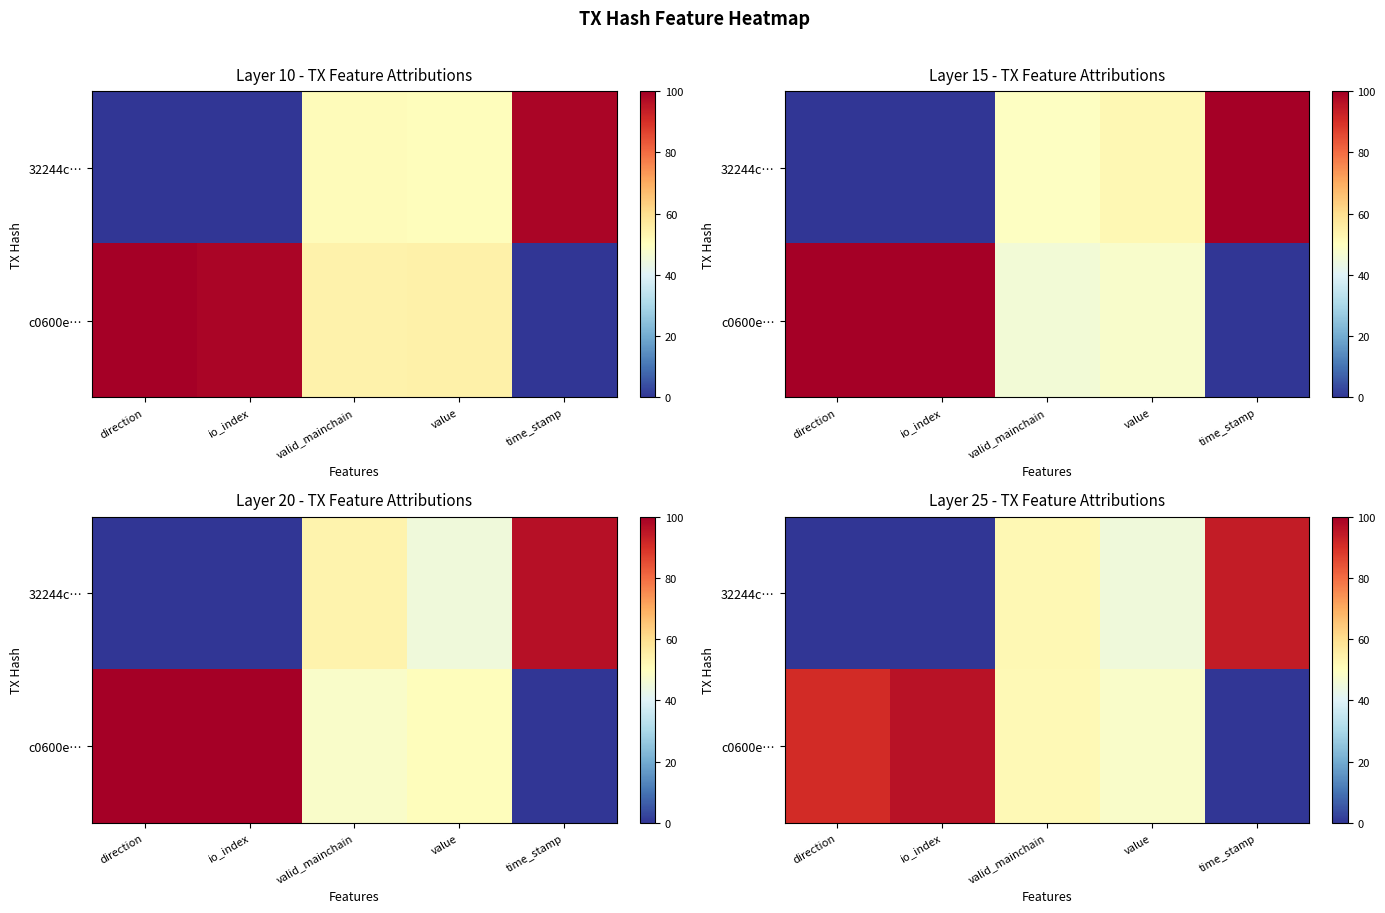

How many data points in row_0 are above 45?

3